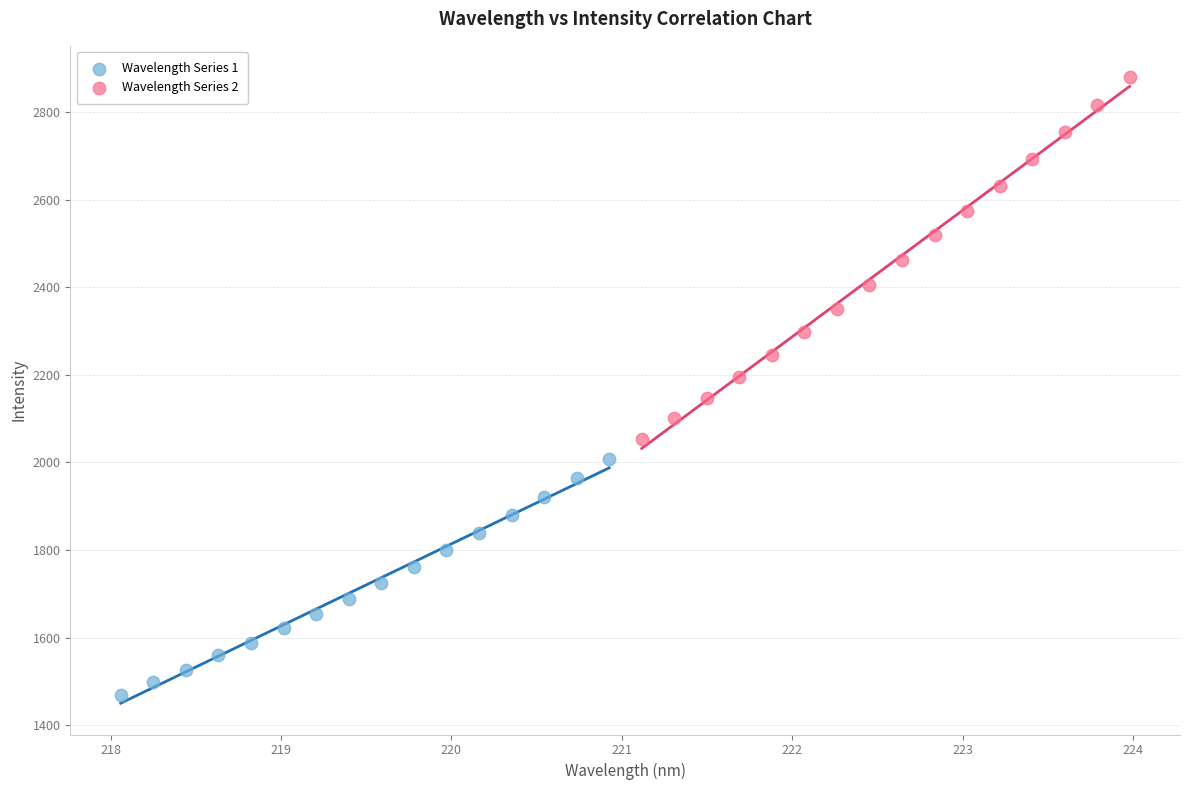

Which series reaches the minimum Y coordinate?

Wavelength Series 1